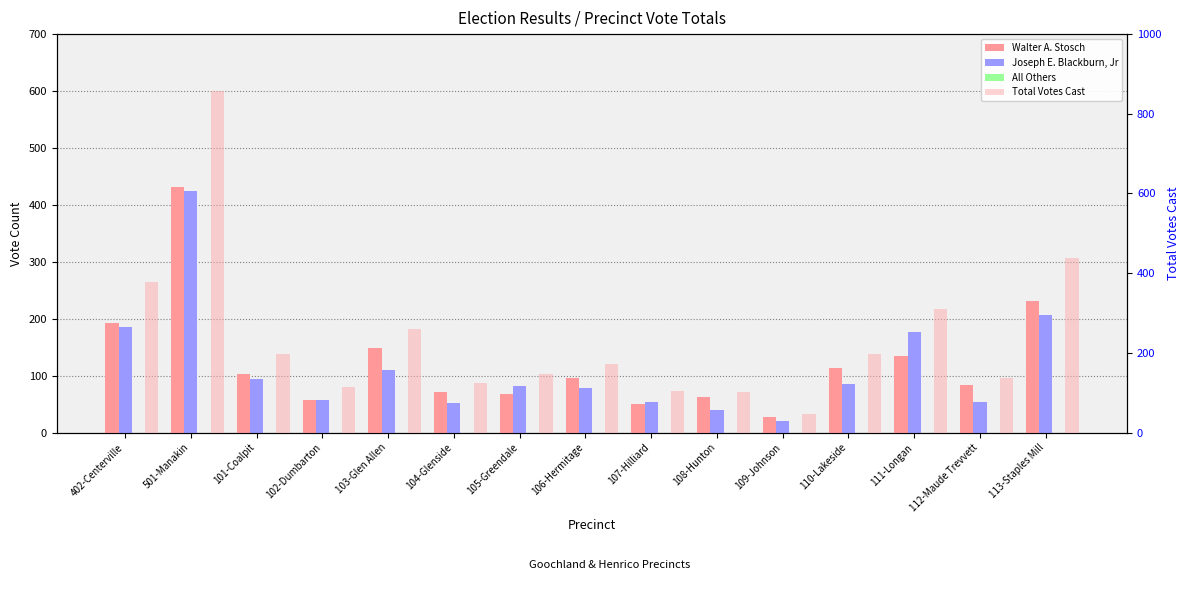

What are all the series names shown in the legend?

Walter A. Stosch, Joseph E. Blackburn, Jr, All Others, Total Votes Cast